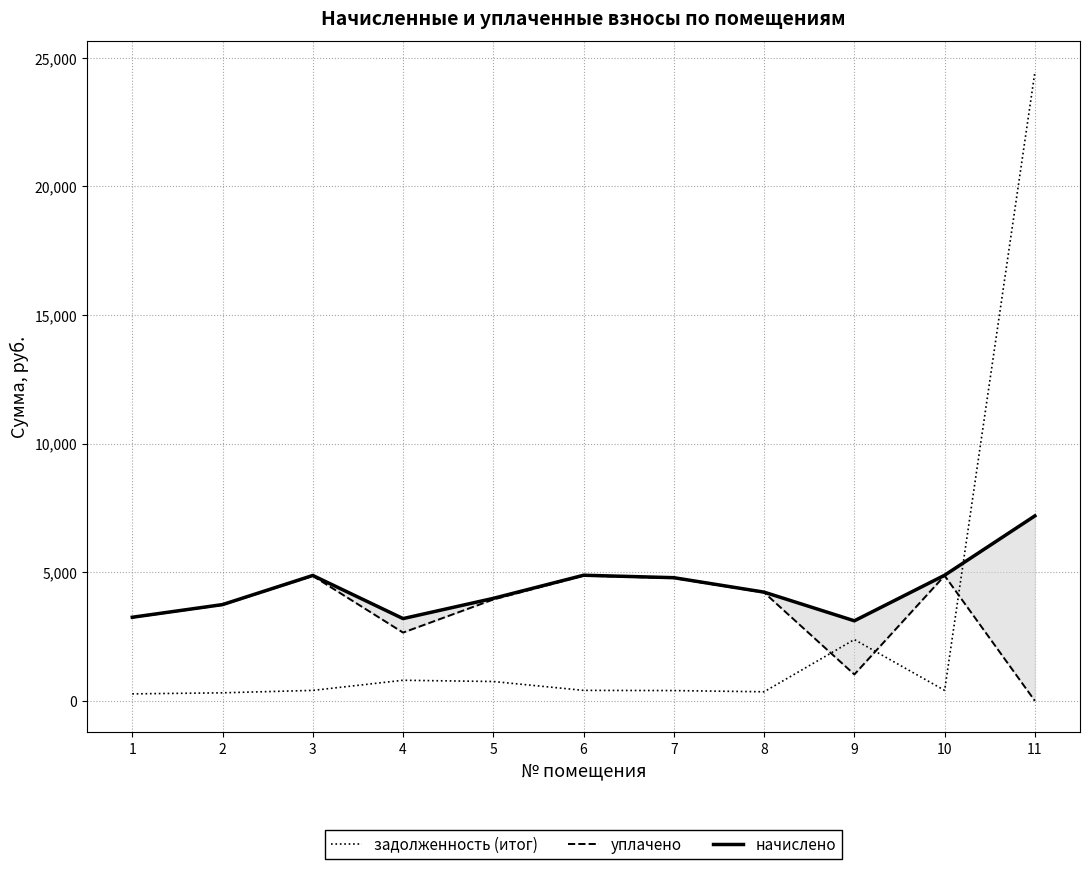

Which category has the lowest value across all series?

11